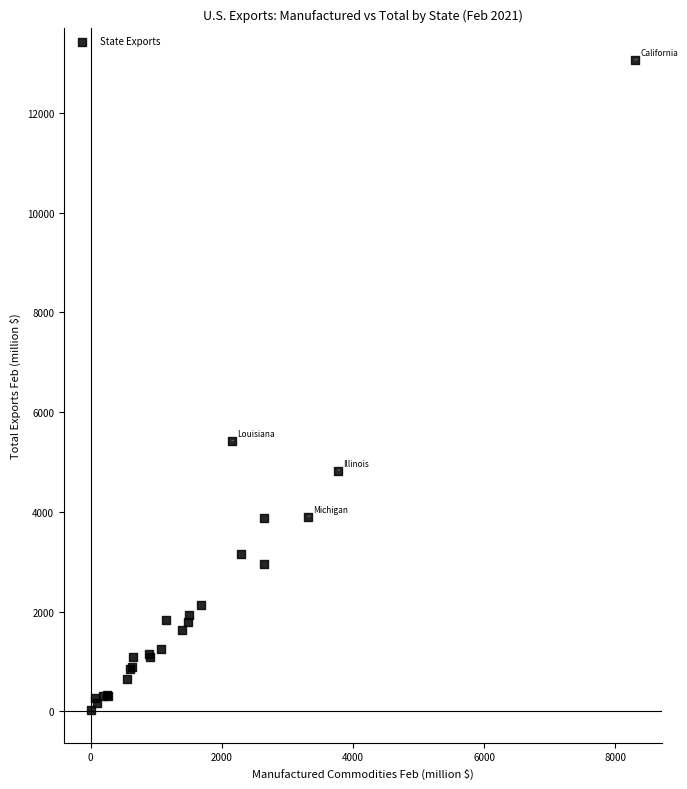

What Y value in the scatter plot is closest to 6541?

5420.7